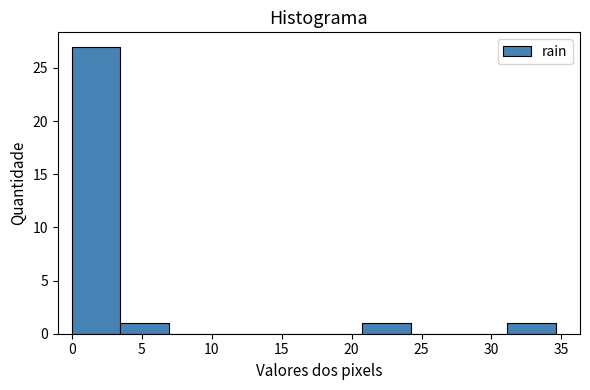

Reading left to right, transcribe this chart: for each bar, give the range it covers on the x-axis and its height. Neither the bar edges nor the heights are printed on the chart, so give them approximately, as read against the axes.

0.0 to 3.5: 27
3.5 to 7.0: 1
7.0 to 10.5: 0
10.5 to 14.0: 0
14.0 to 17.5: 0
17.5 to 21.0: 0
21.0 to 24.0: 1
24.0 to 27.5: 0
27.5 to 31.0: 0
31.0 to 34.5: 1